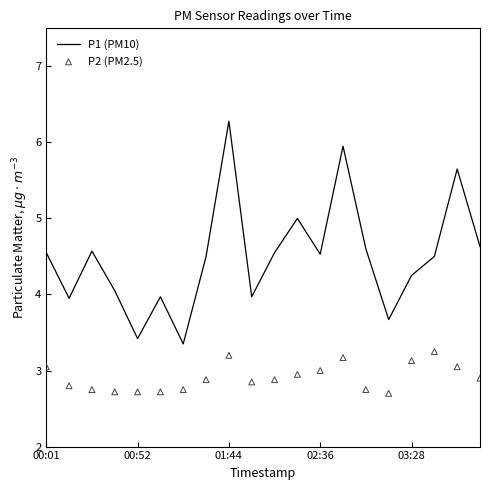

Which series has the largest total across all categories?

P1 (PM10)